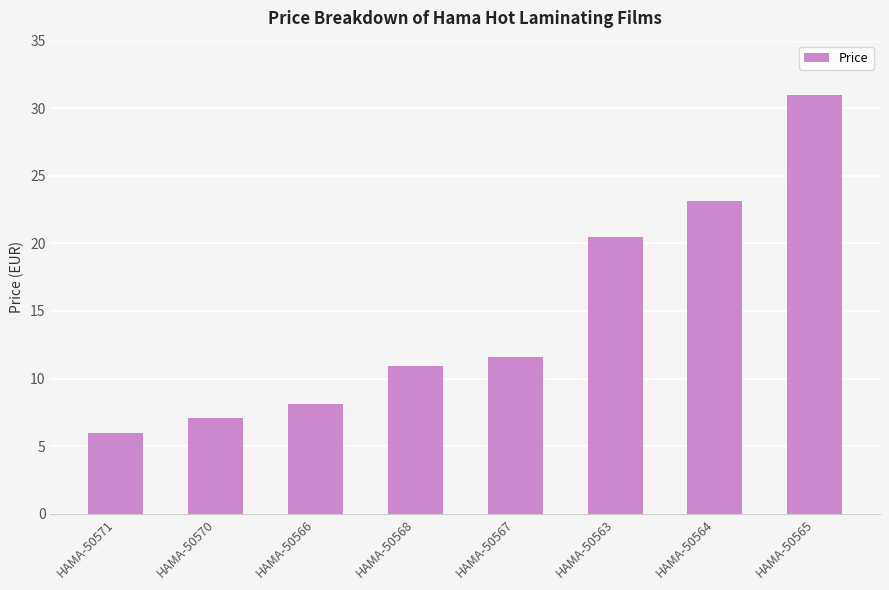

Reading right to left, list all the values displayed in this chart.

HAMA-50565=31.0	HAMA-50564=23.1	HAMA-50563=20.5	HAMA-50567=11.6	HAMA-50568=10.9	HAMA-50566=8.1	HAMA-50570=7.1	HAMA-50571=6.0